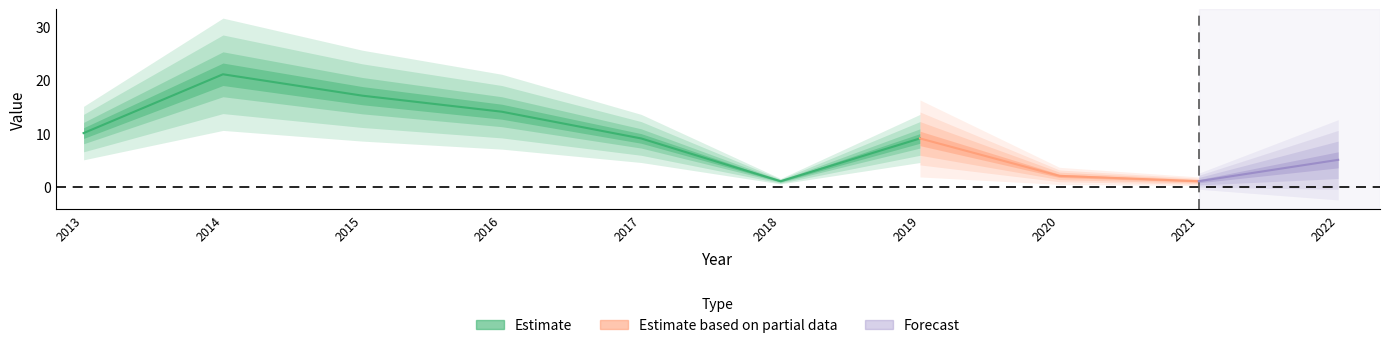

List the labels in order of value, smallest first.

2018, 2021, 2020, 2022, 2017, 2019, 2013, 2016, 2015, 2014